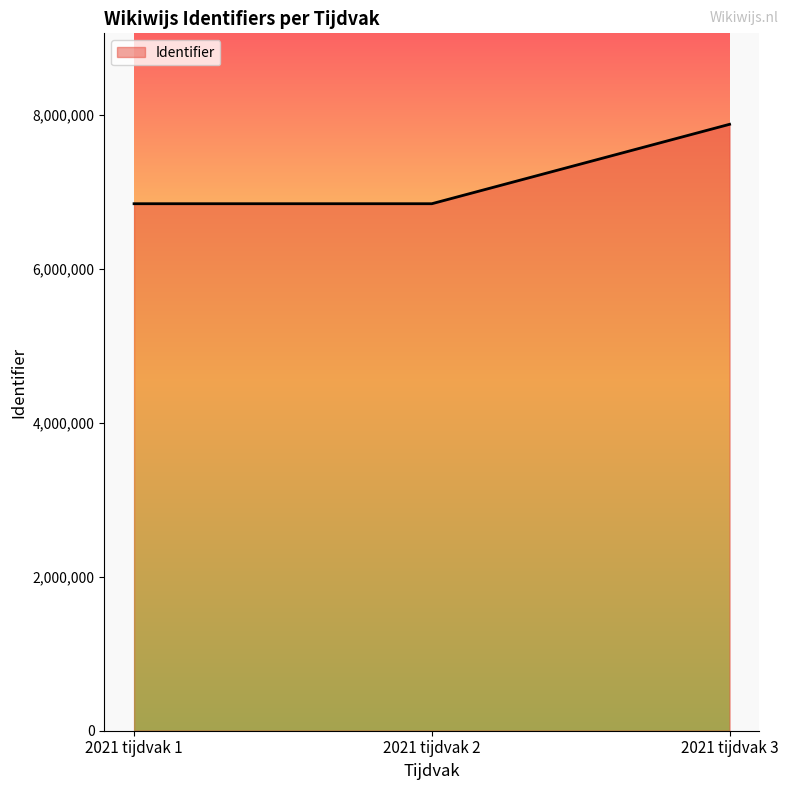

The value at 2021 tijdvak 3 is 7880105. True or false?

True